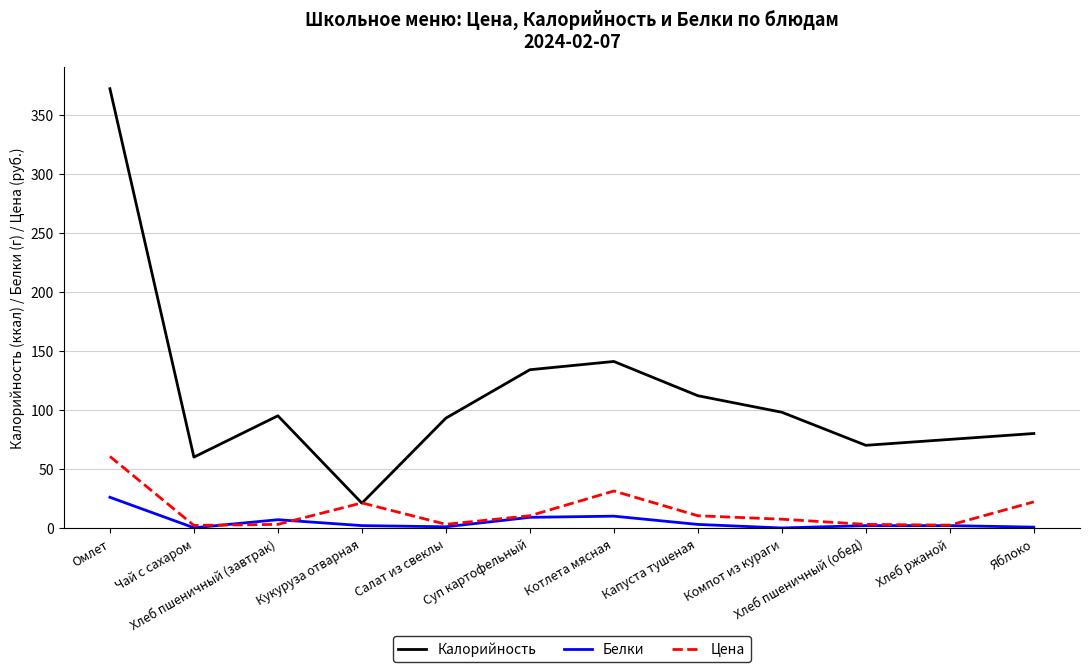

Rank the series by their maximum value, from lowest to highest.

Белки, Цена, Калорийность